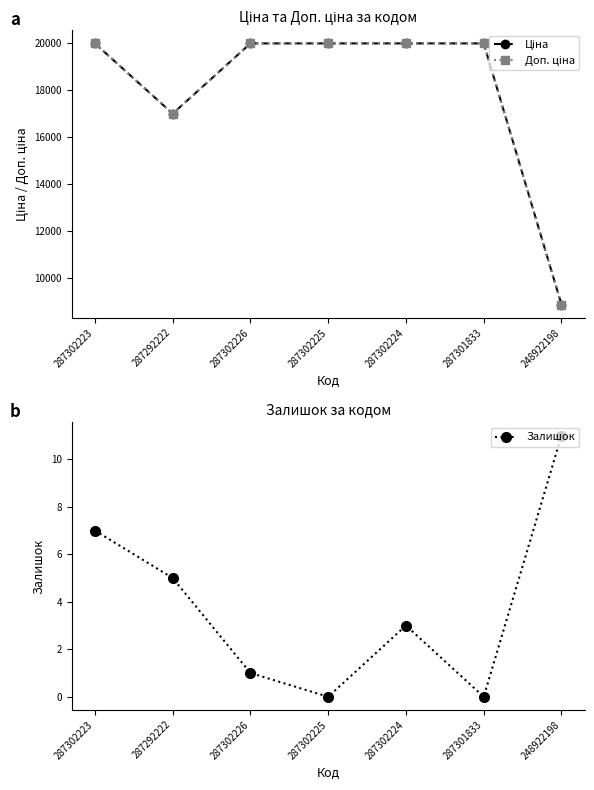

What position from the left is 248922198?

7